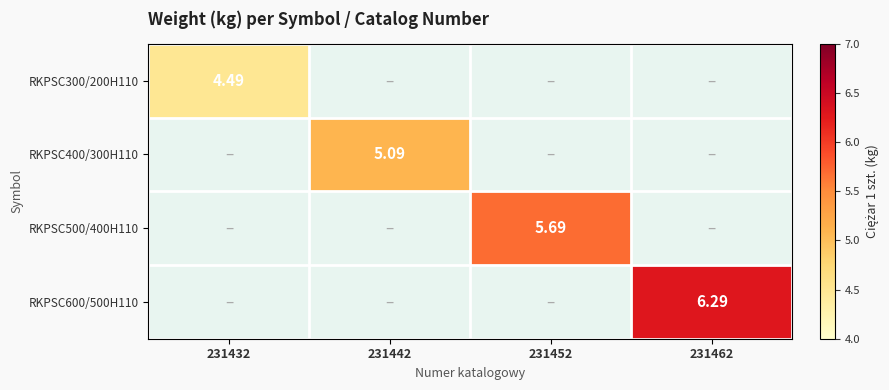

List the series in order of their peak value, highest first.

RKPSC600/500H110, RKPSC500/400H110, RKPSC400/300H110, RKPSC300/200H110